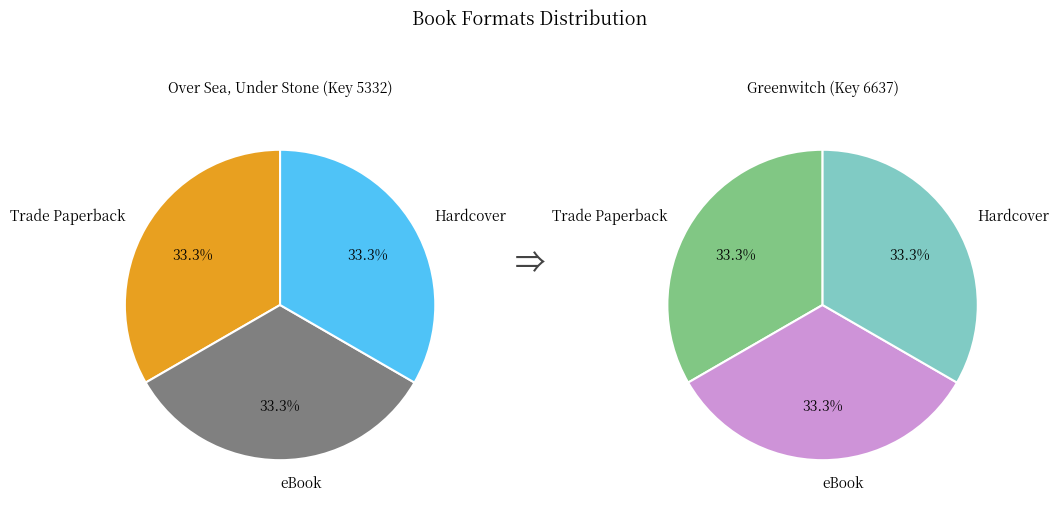

Do Hardcover and Trade Paperback together represent more than half of the pie?

Yes